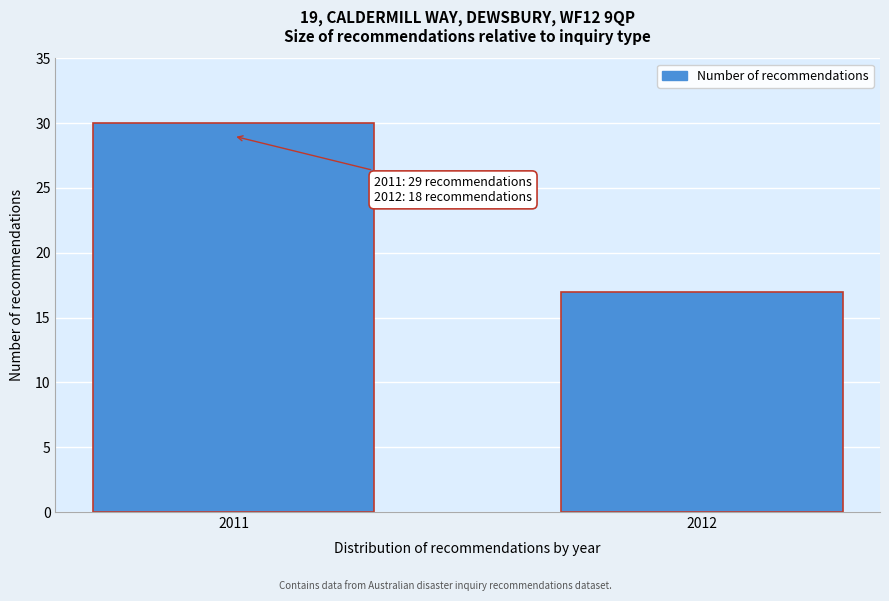

Reading left to right, list all the values displayed in this chart.

30	17